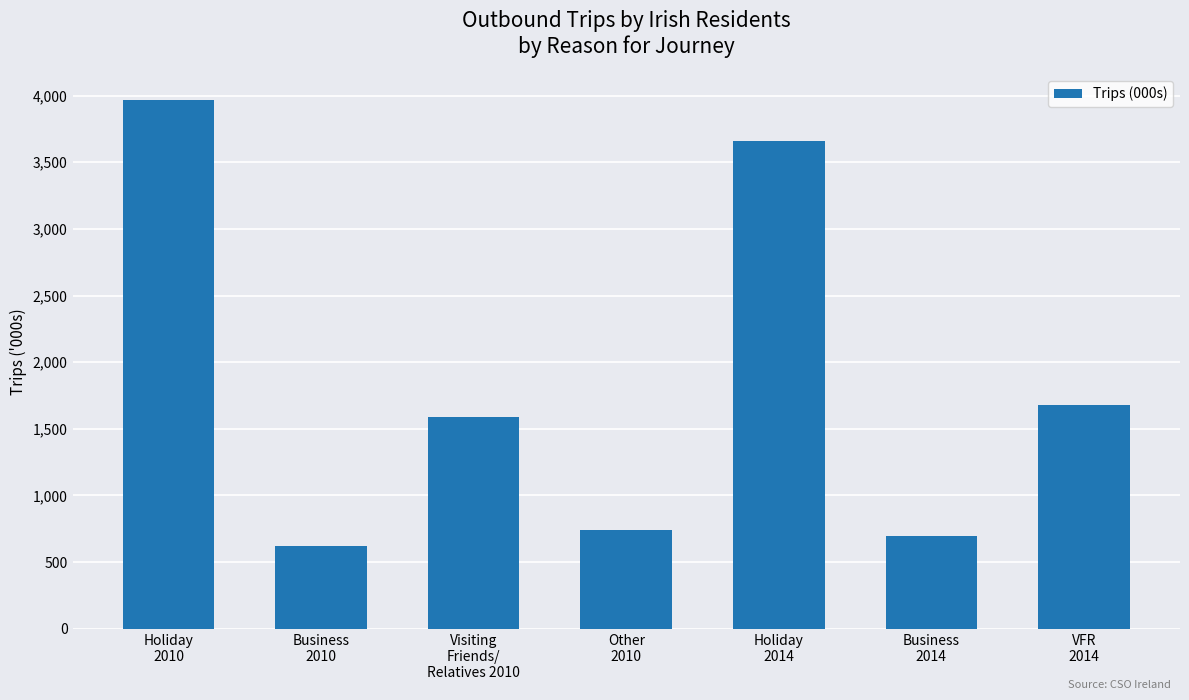

What position from the right is VFR
2014?

1